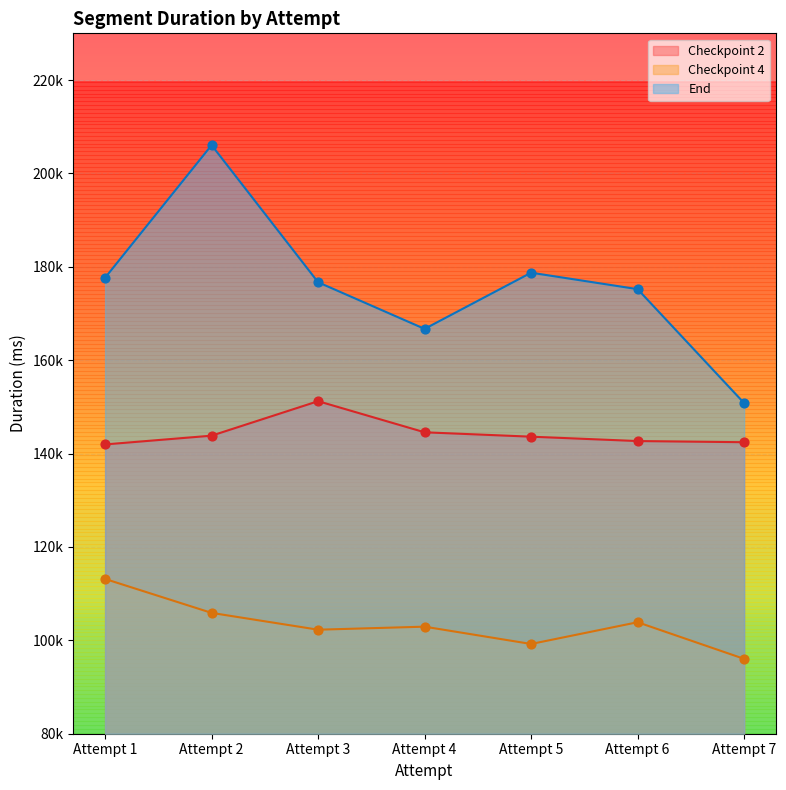

What is the total value across all series at Attempt 5?

421573